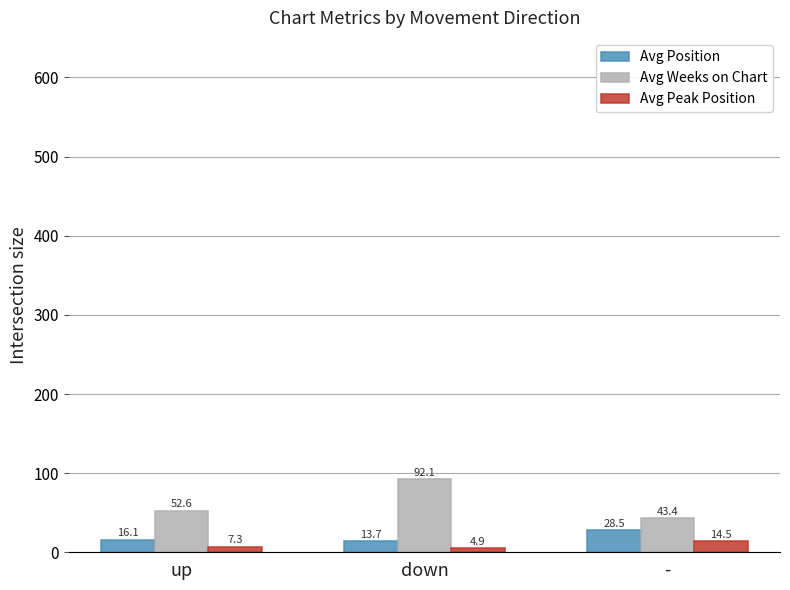

How many groups of bars are there?

3